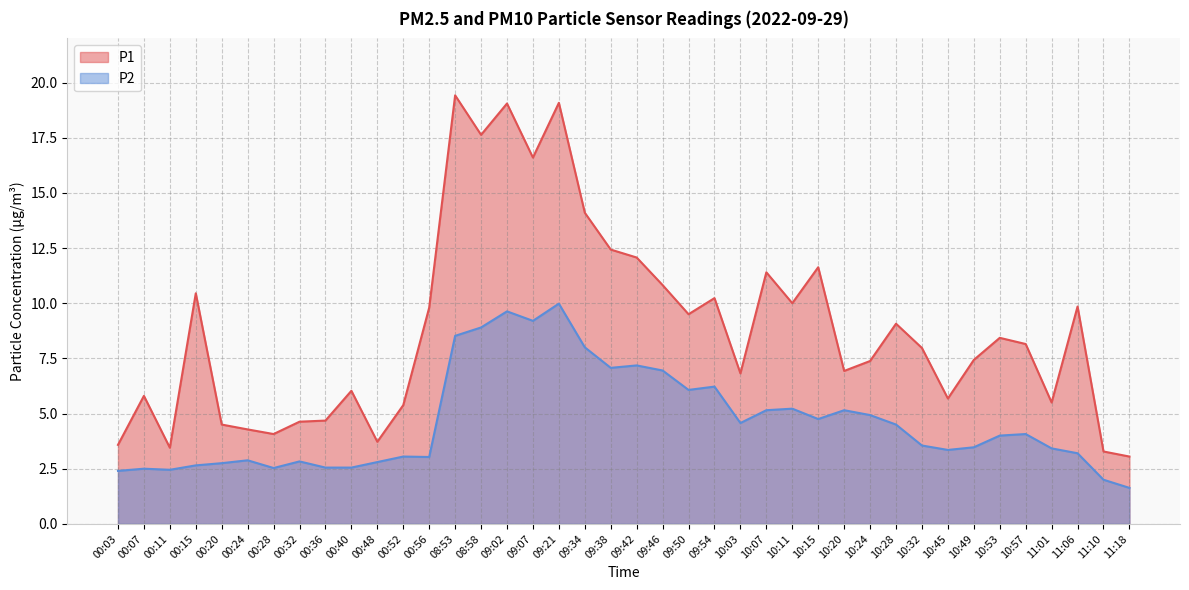

True or false: P1 and P2 cross at least once.

False